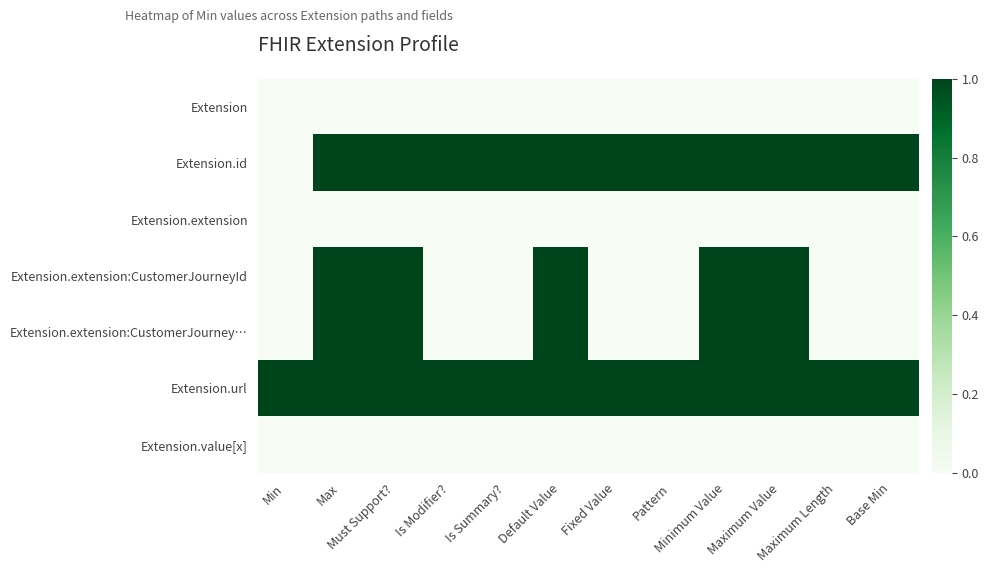

At which category is the sum across all series the highest?

Max